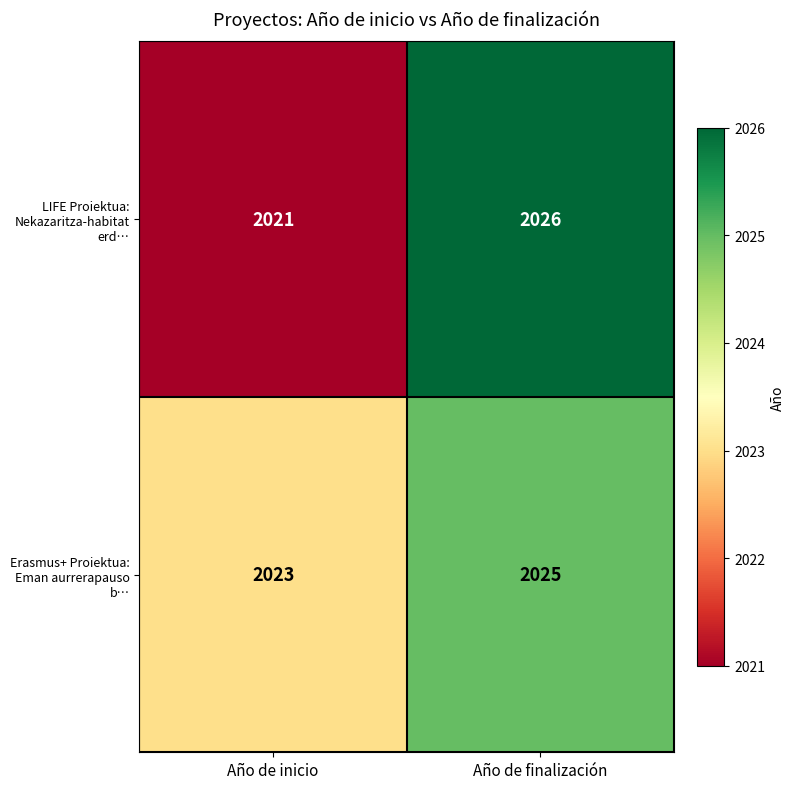

Is the value of LIFE Proiektua: Nekazaritza-habitat erd… at Año de inicio greater than the value of Erasmus+ Proiektua: Eman aurrerapauso b… at Año de inicio?

No